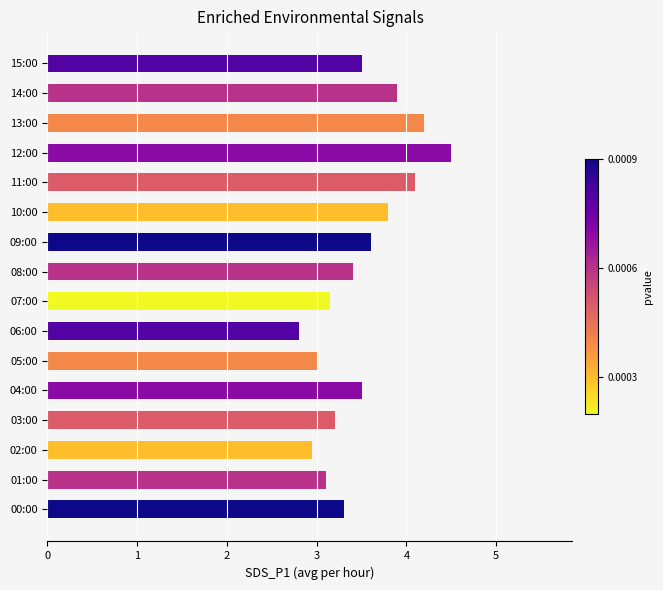

What is the sum of all values?

56.0